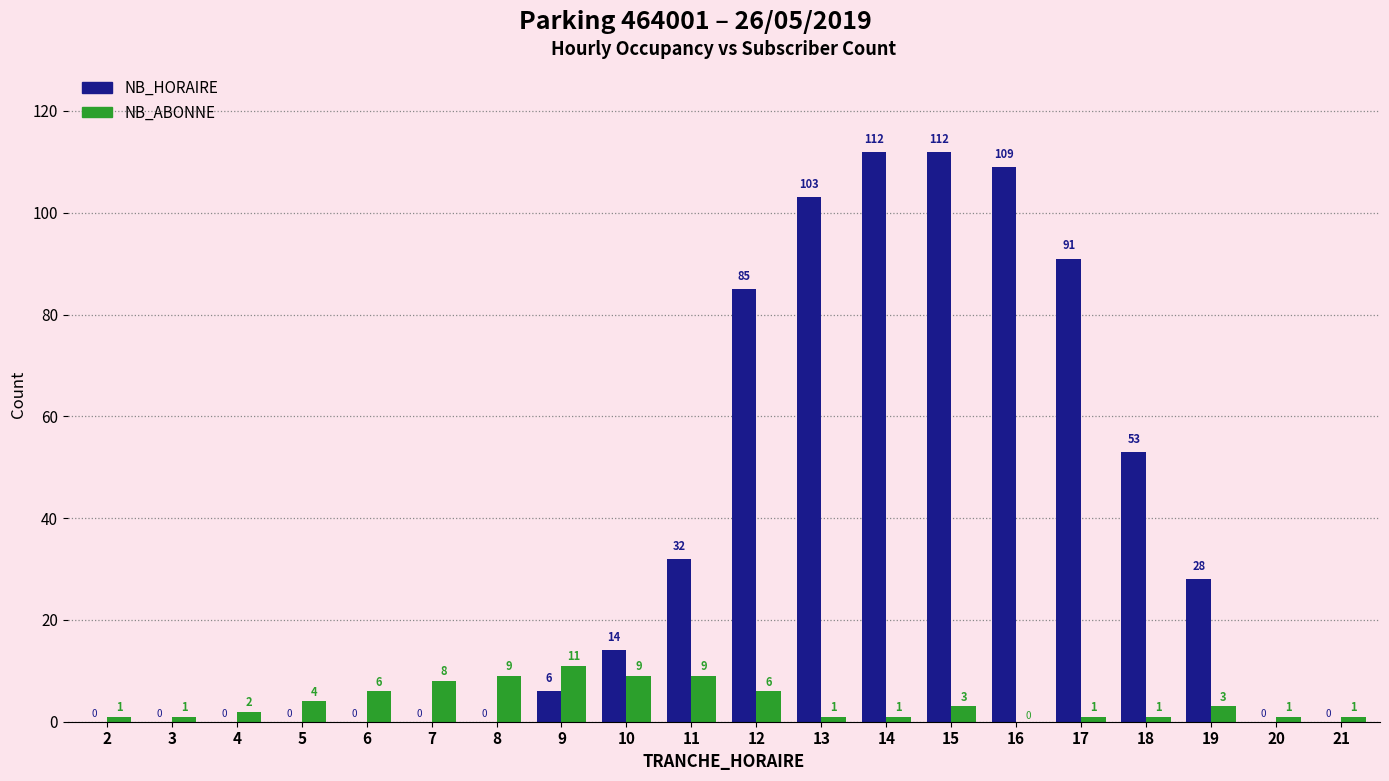

What is the maximum value shown in the chart?

112